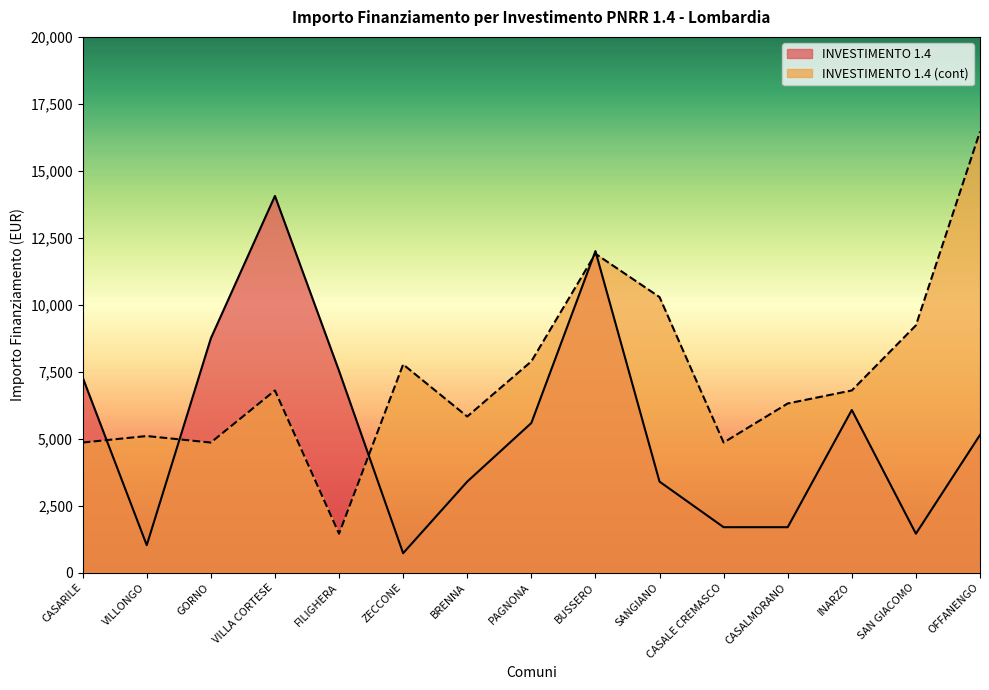

Between FILIGHERA and VILLONGO, which is larger?

FILIGHERA